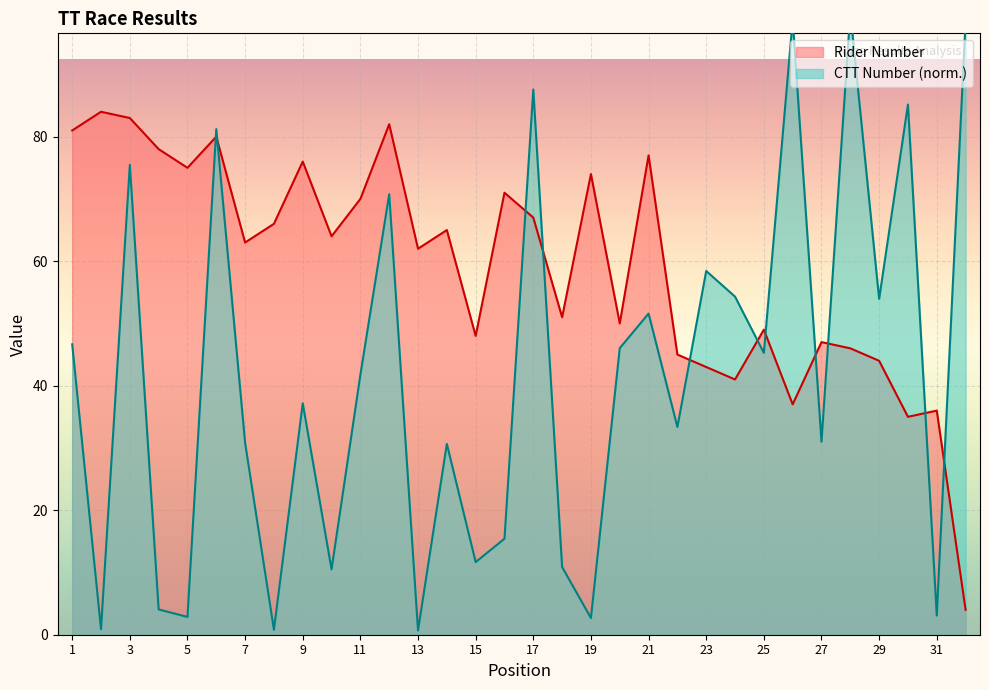

How many intersections are there between CTT Number (norm.) and Rider Number?

11